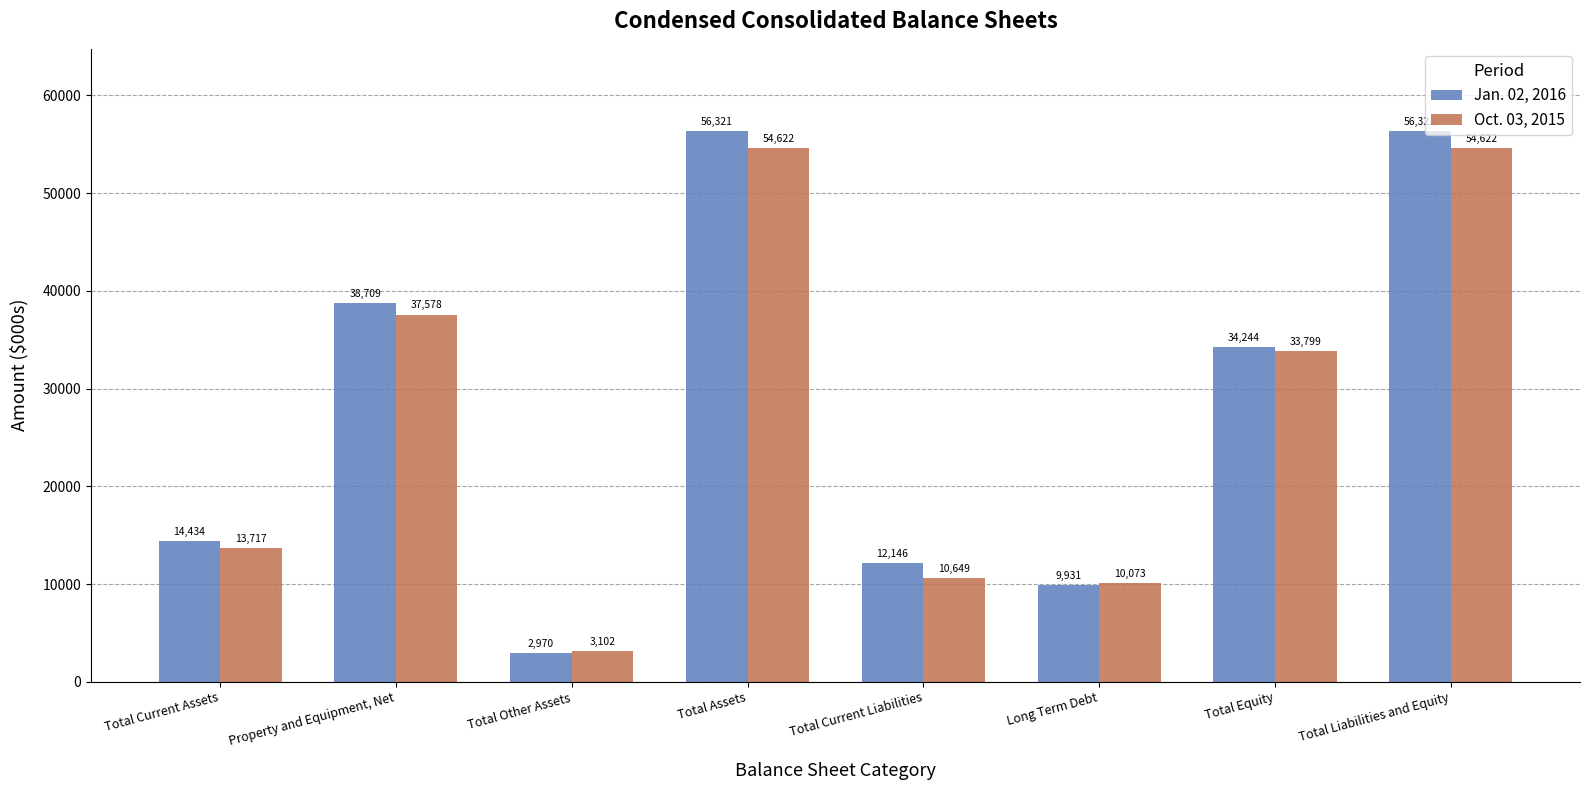

What is the label of the 7th bar from the left?

Total Equity